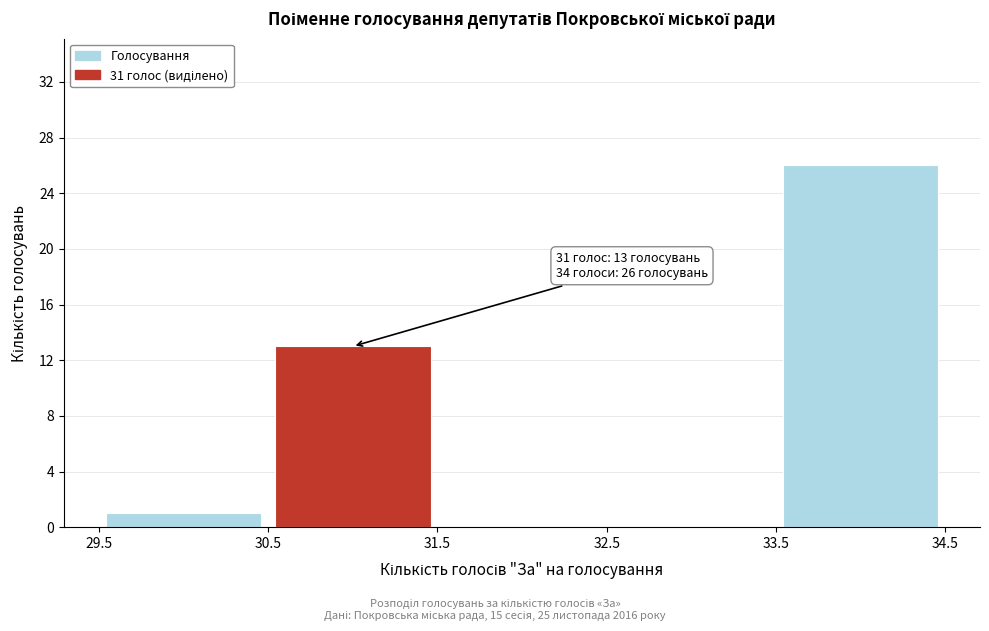

Over which range of the x-axis is the bar tallest?

33.5 to 34.5